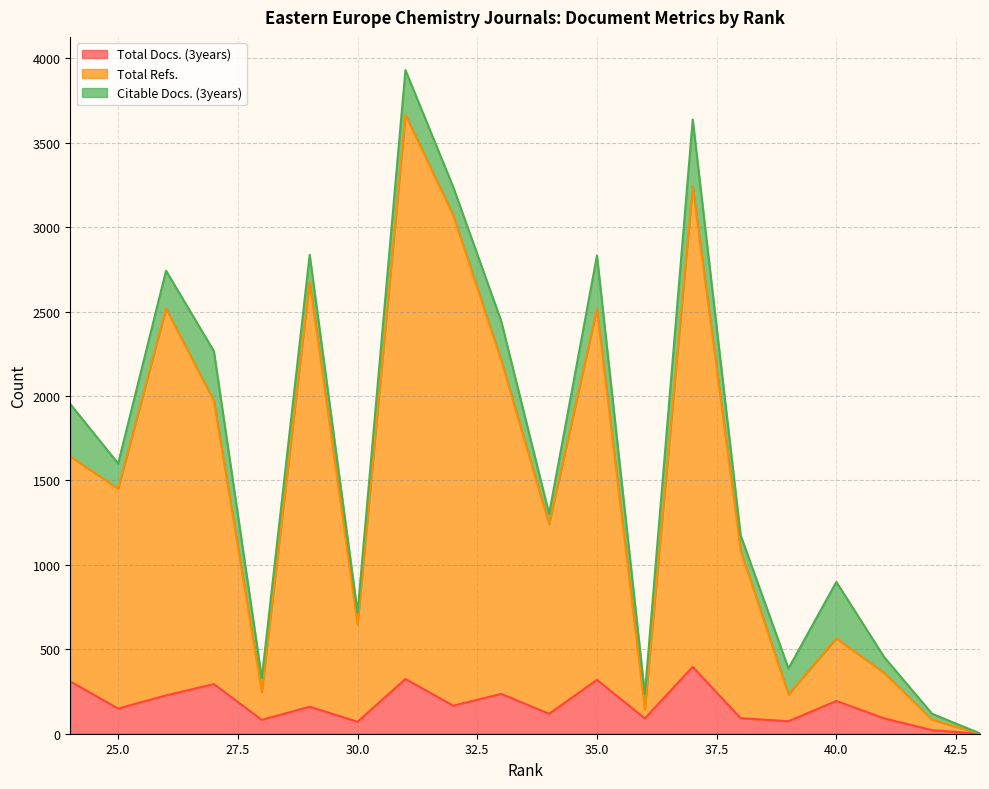

What is the difference between the maximum and minimum values in the Total Refs. series?

3665